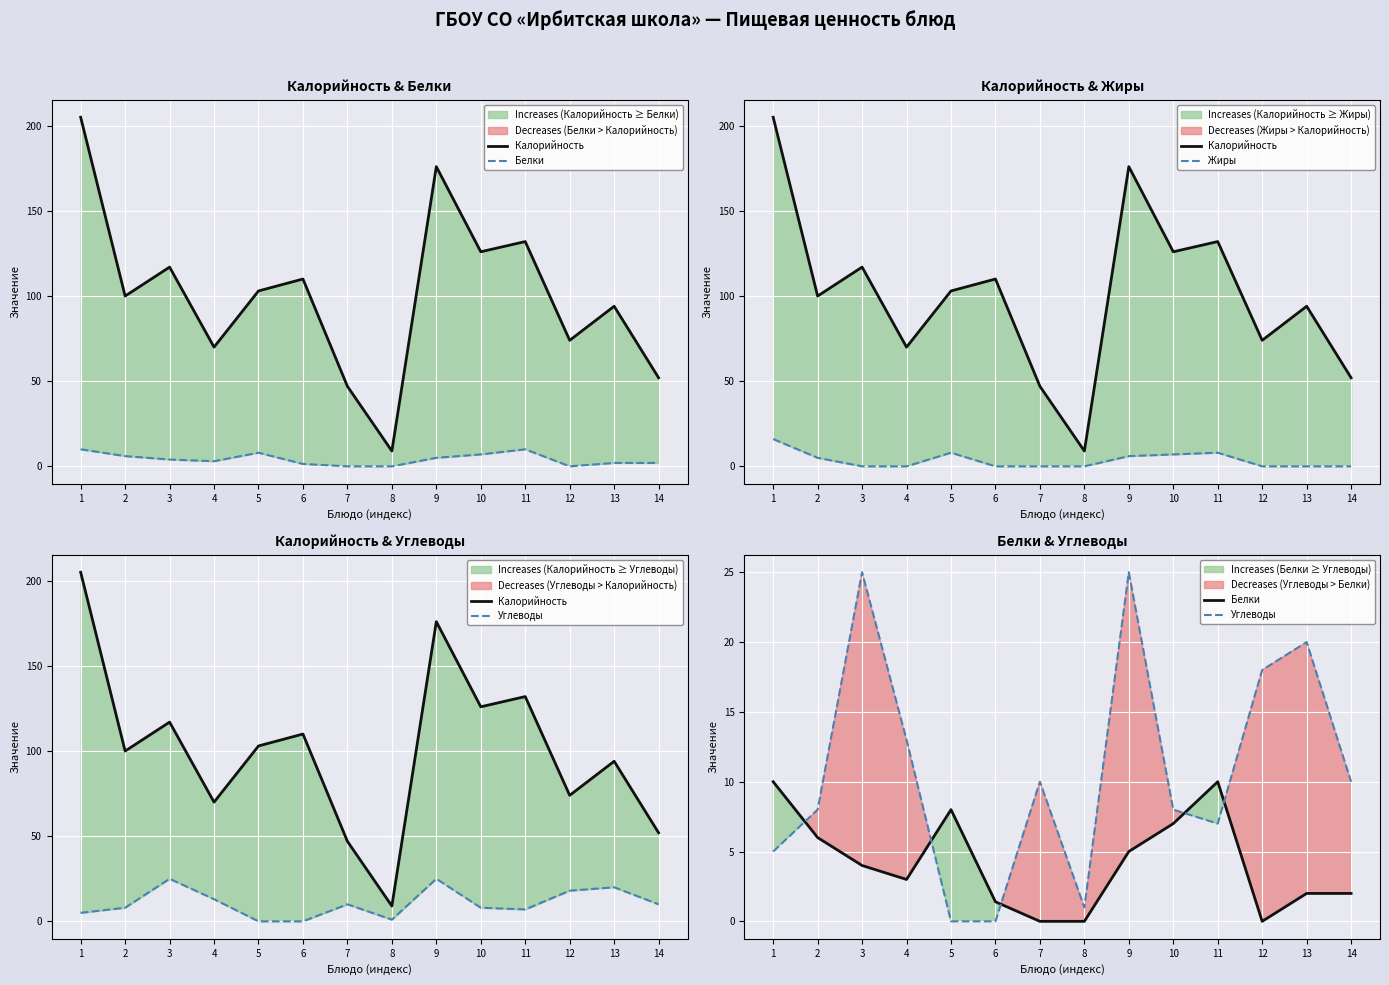

Where is the first local minimum for Калорийность?

2